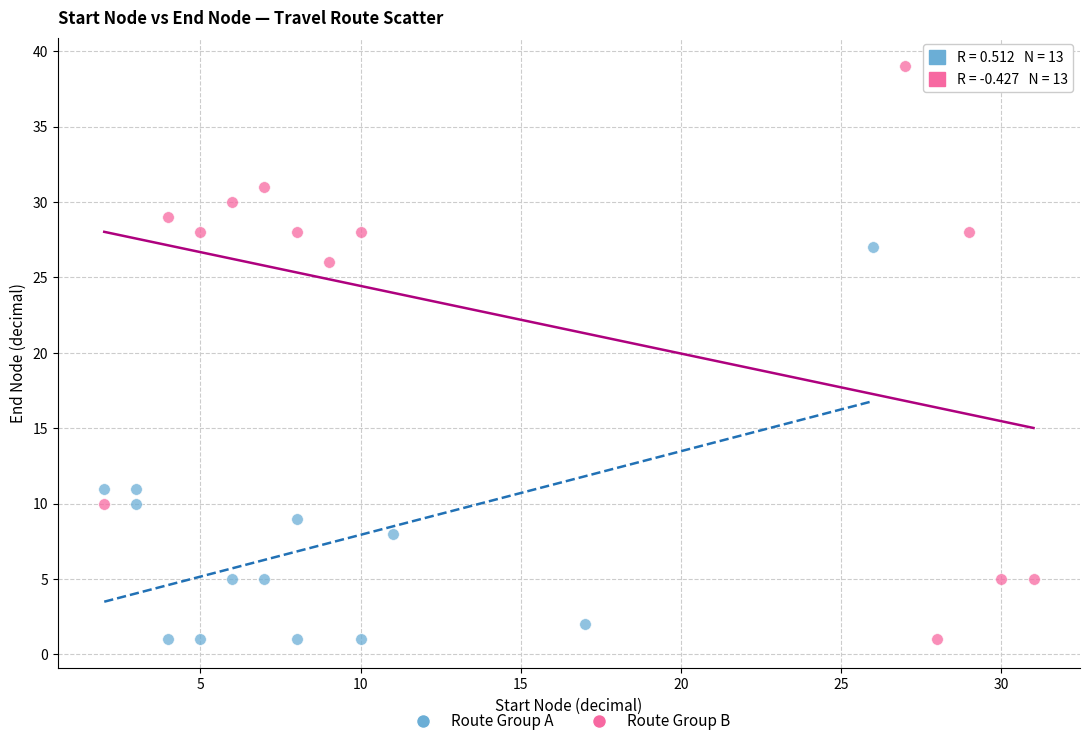

Which series contains the highest Y value?

Route Group B